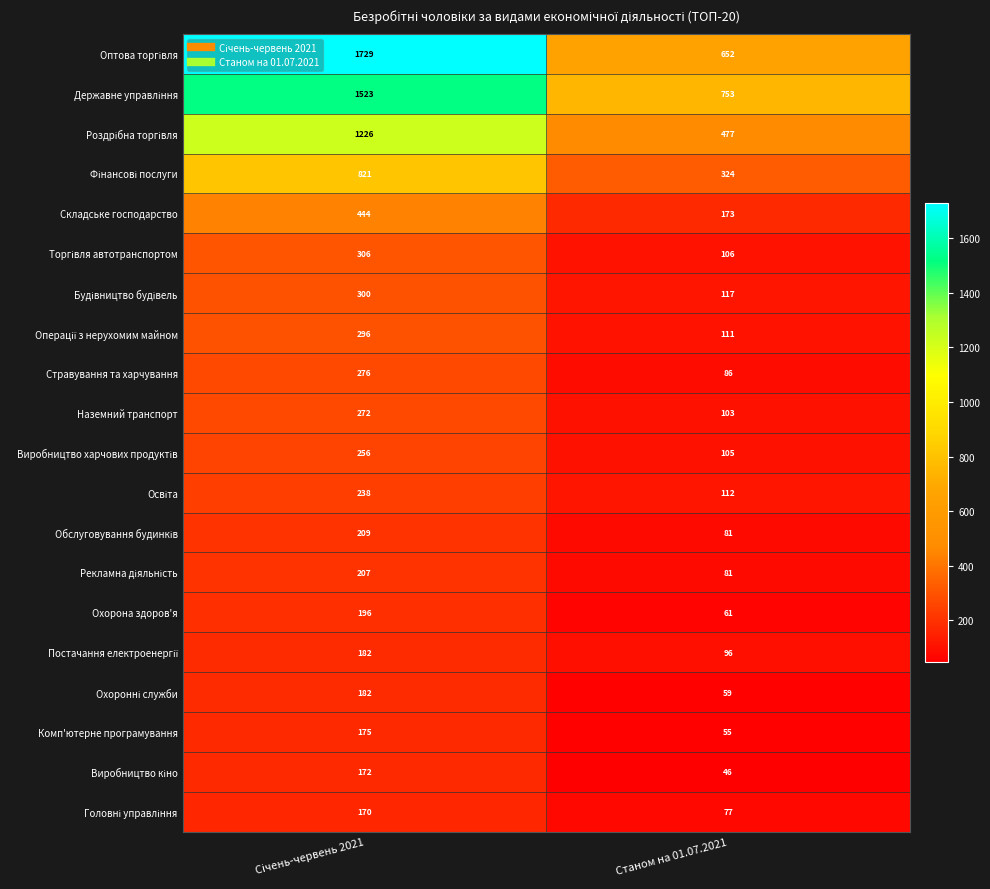

What is the total value across all series at Станом на 01.07.2021?

3675